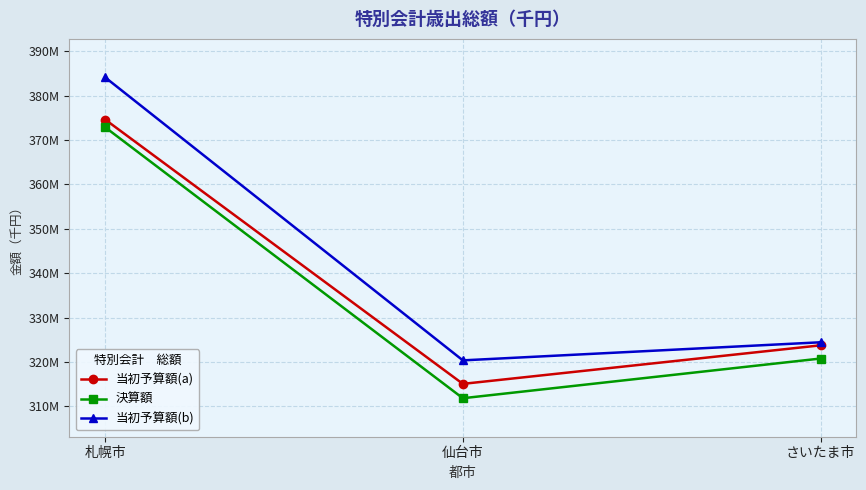

Reading left to right, list all the values displayed in this chart.

当初予算額(a): 札幌市=374609000	仙台市=315055231	さいたま市=323738000
決算額: 札幌市=372873832	仙台市=311821948	さいたま市=320764251
当初予算額(b): 札幌市=384109000	仙台市=320350281	さいたま市=324428000